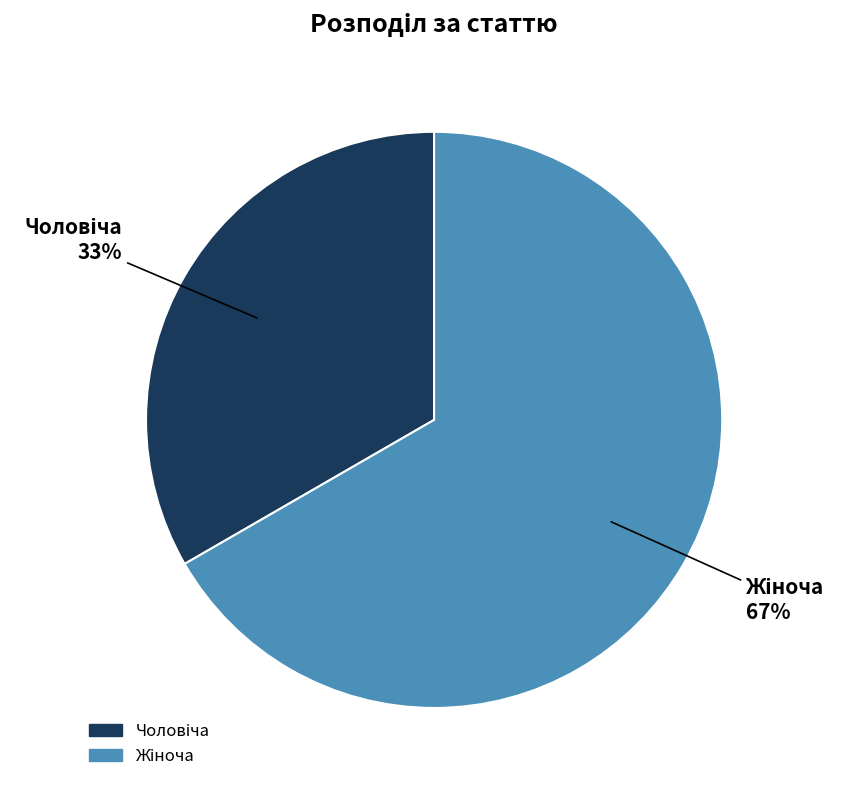

Is there any slice that represents more than half of the pie?

Yes